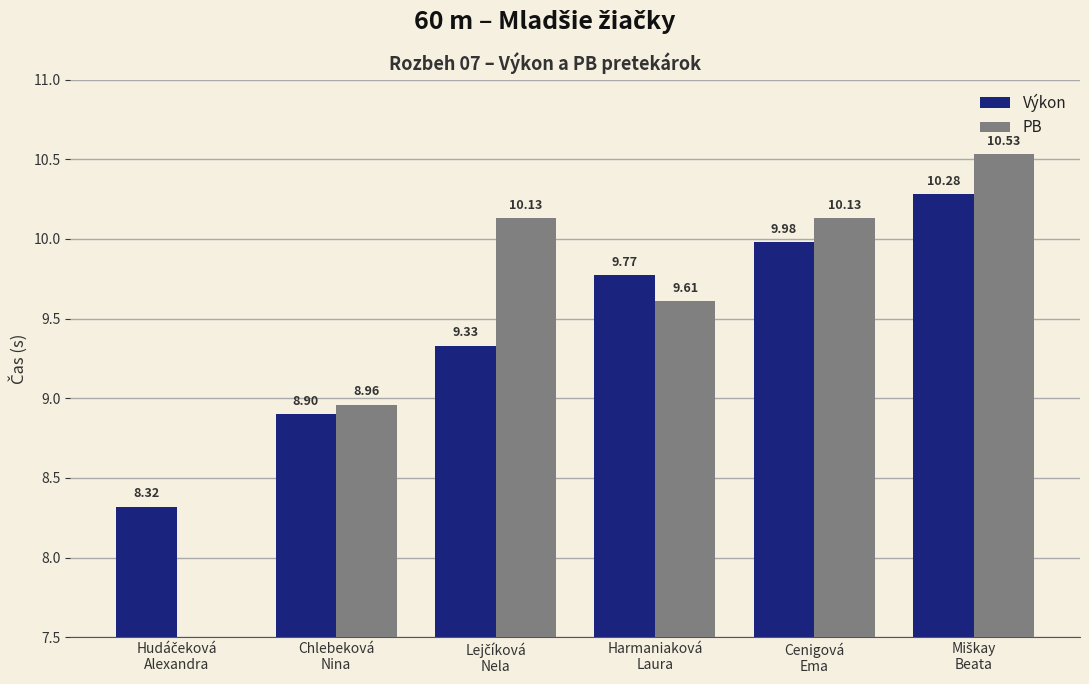

Which series has the widest spread of values?

PB